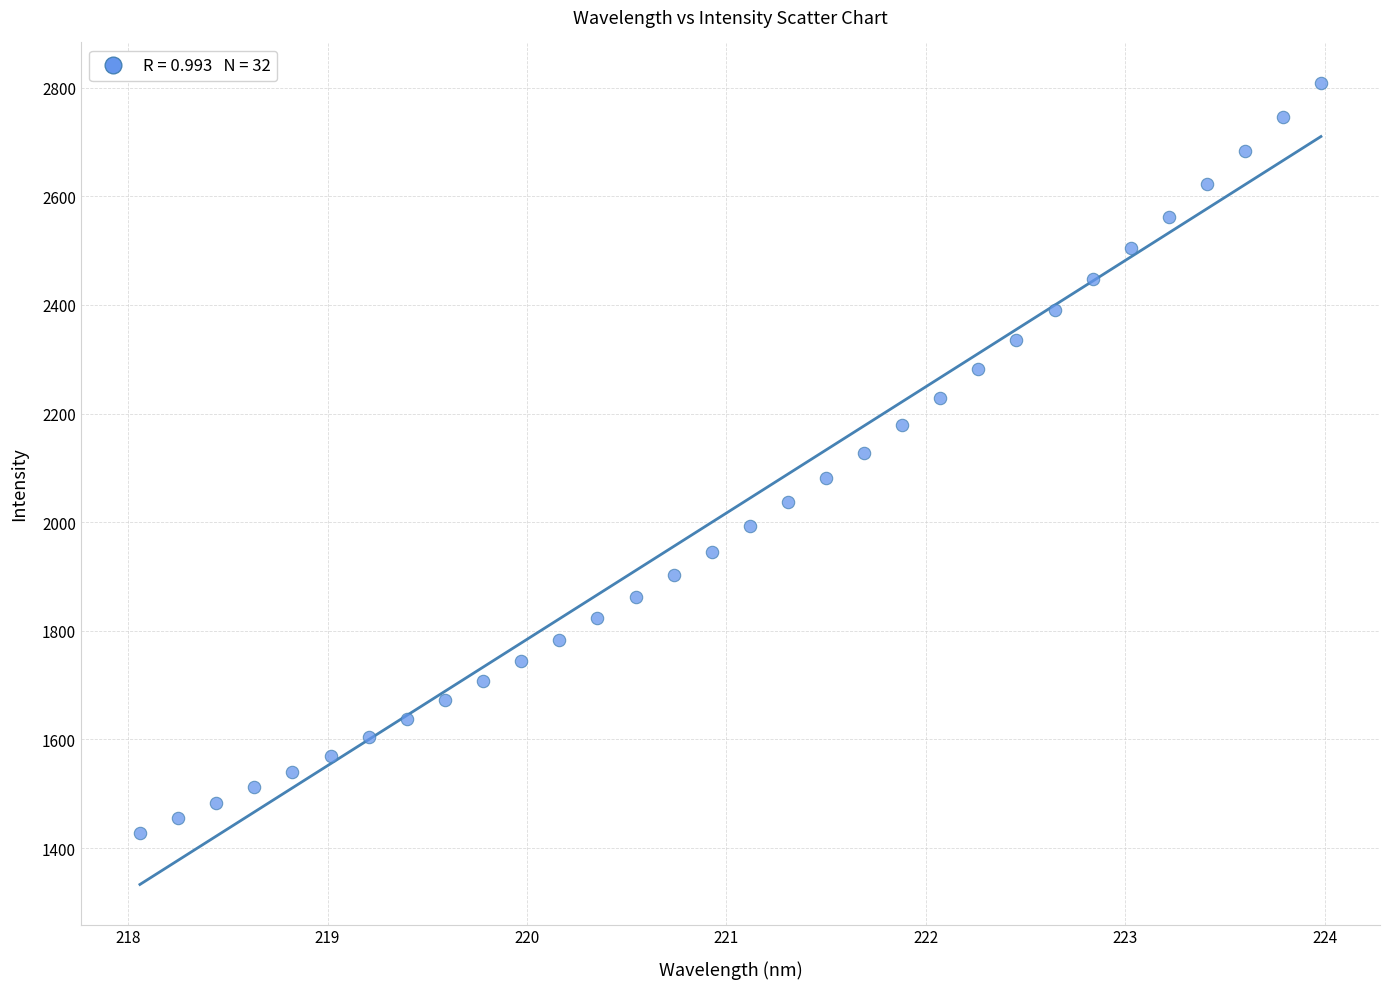

What is the range of Y values (max minus min)?

1381.4